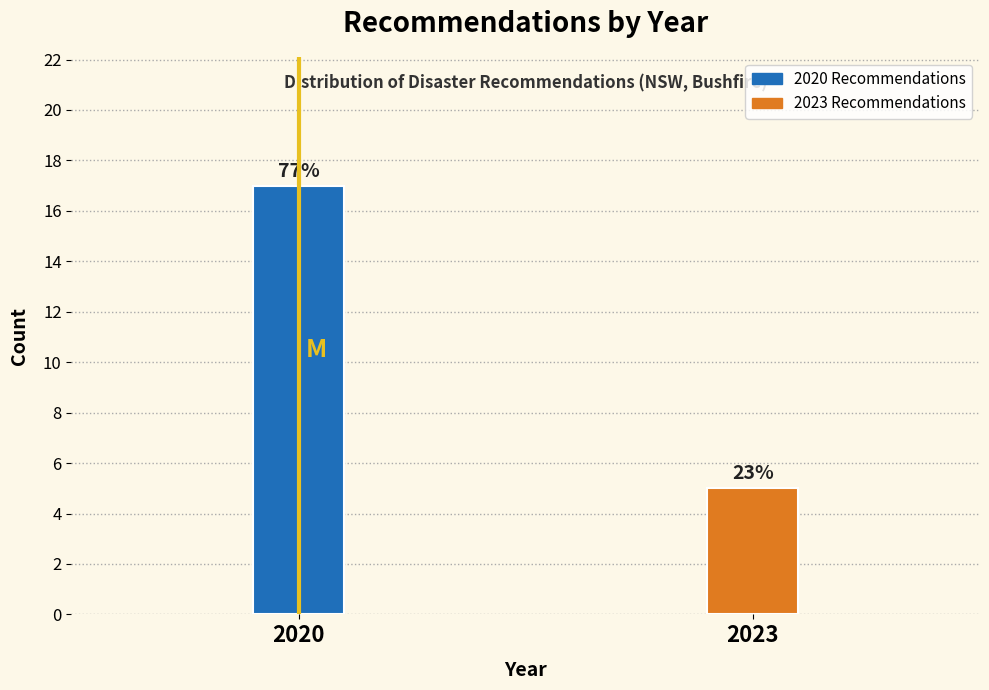

Are the bars horizontal?

No